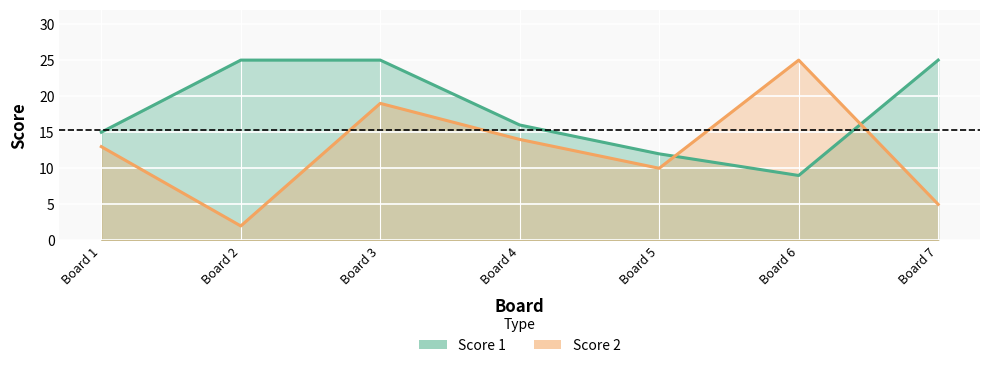

Rank the series by their maximum value, from highest to lowest.

Score 1, Score 2